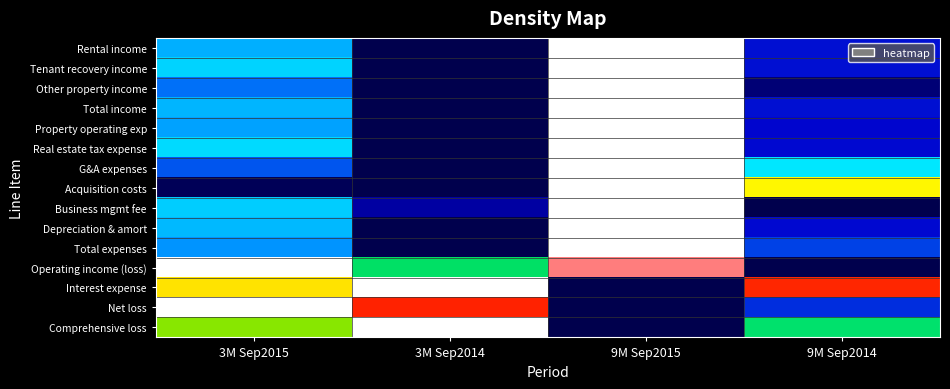

Which has a higher value, 9M Sep2015 or 9M Sep2014?

9M Sep2015